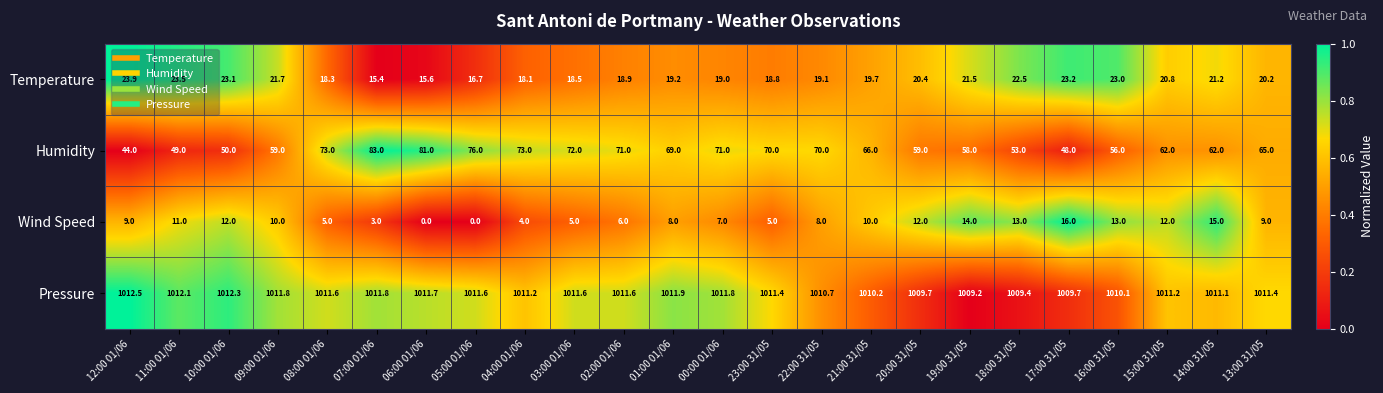

The Wind Speed series shows 3.7 at 10:00 01/06. True or false?

False